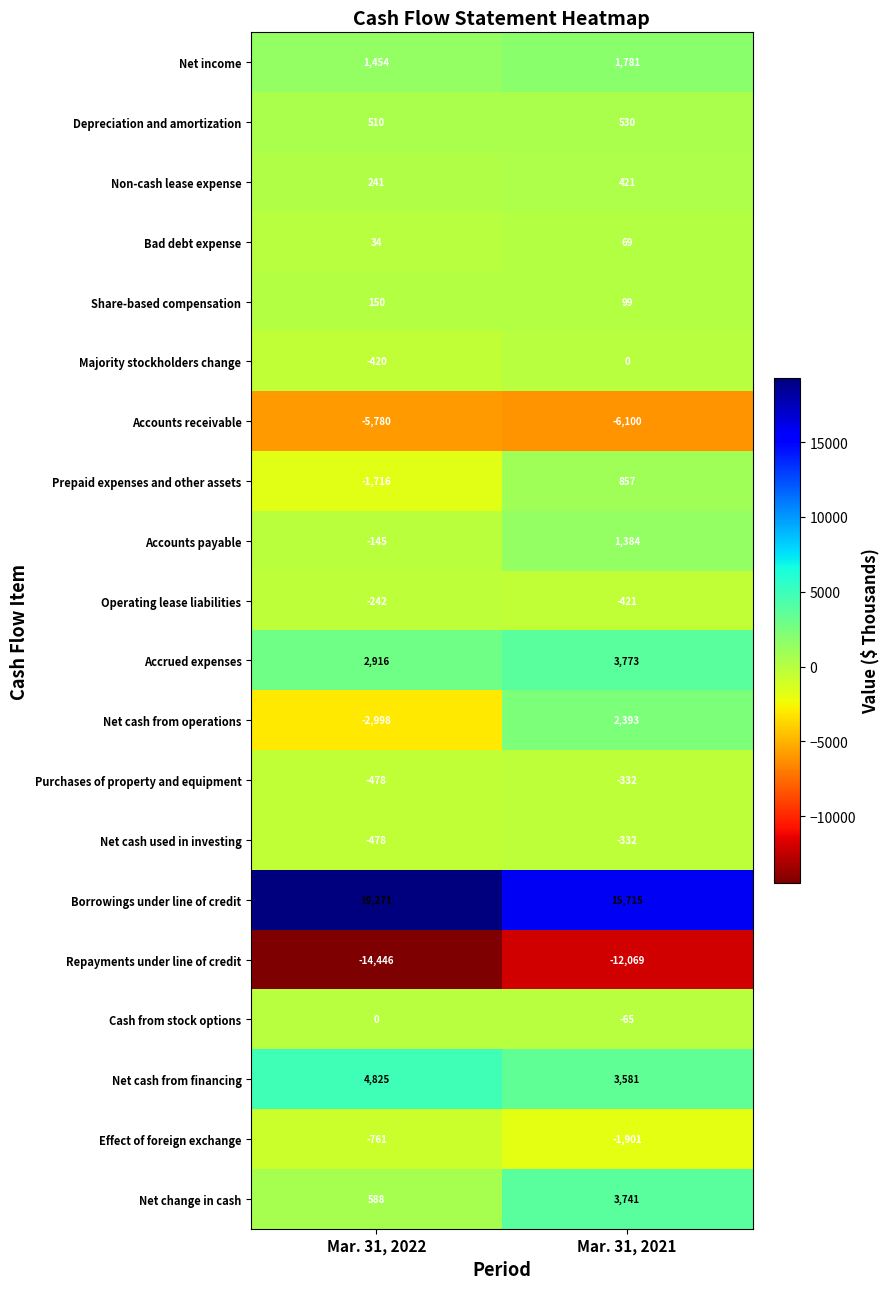

List the labels in order of Net cash used in investing value, largest first.

Mar. 31, 2021, Mar. 31, 2022